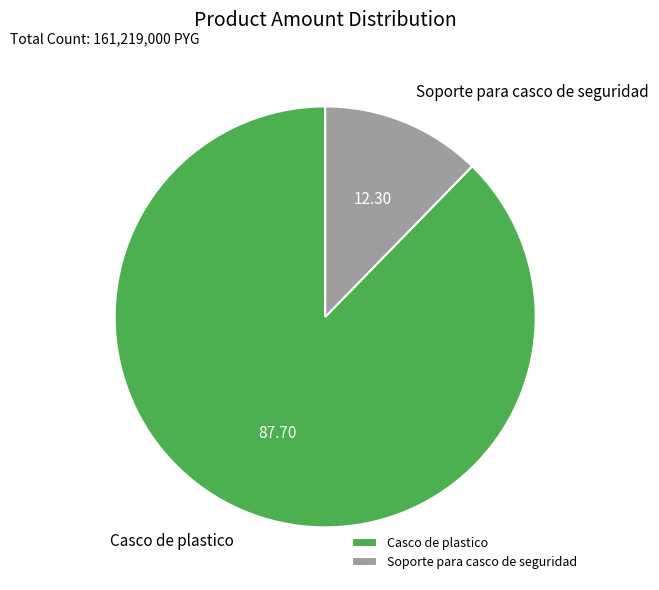

What is the smallest slice in the pie chart?

Soporte para casco de seguridad